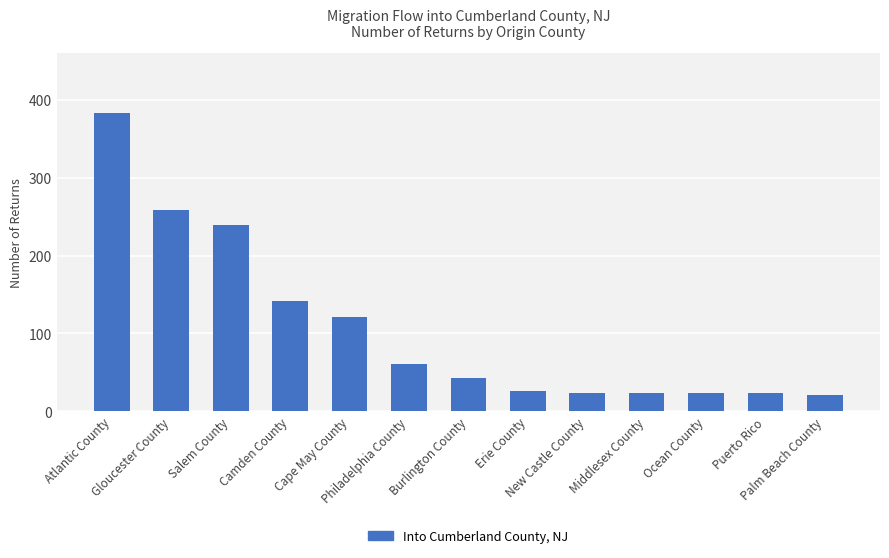

What is the difference between the second highest and minimum values?

238